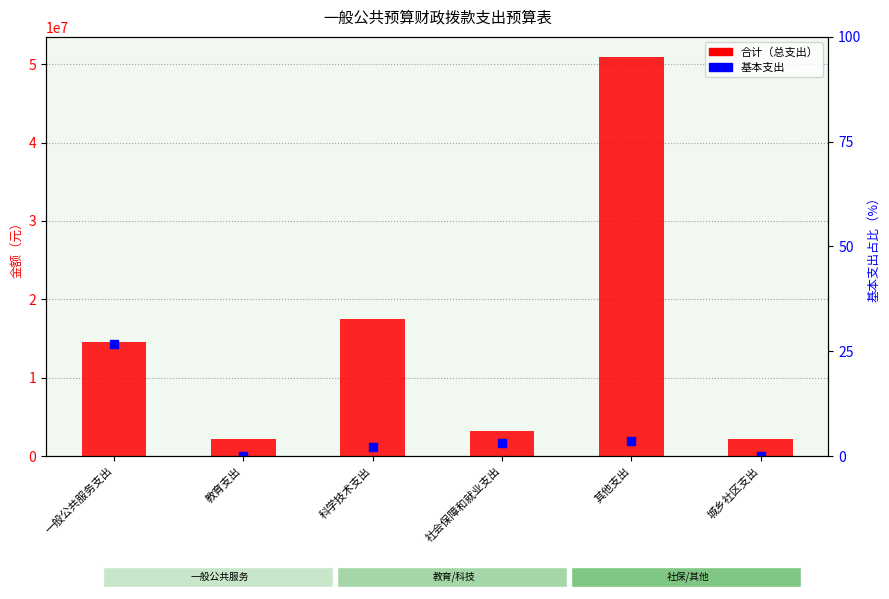

Which series has the largest Y range (max minus min)?

合计（总支出）